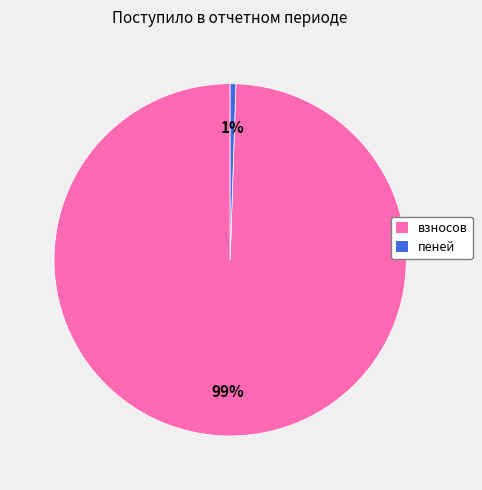

Which slice is the smallest?

пеней